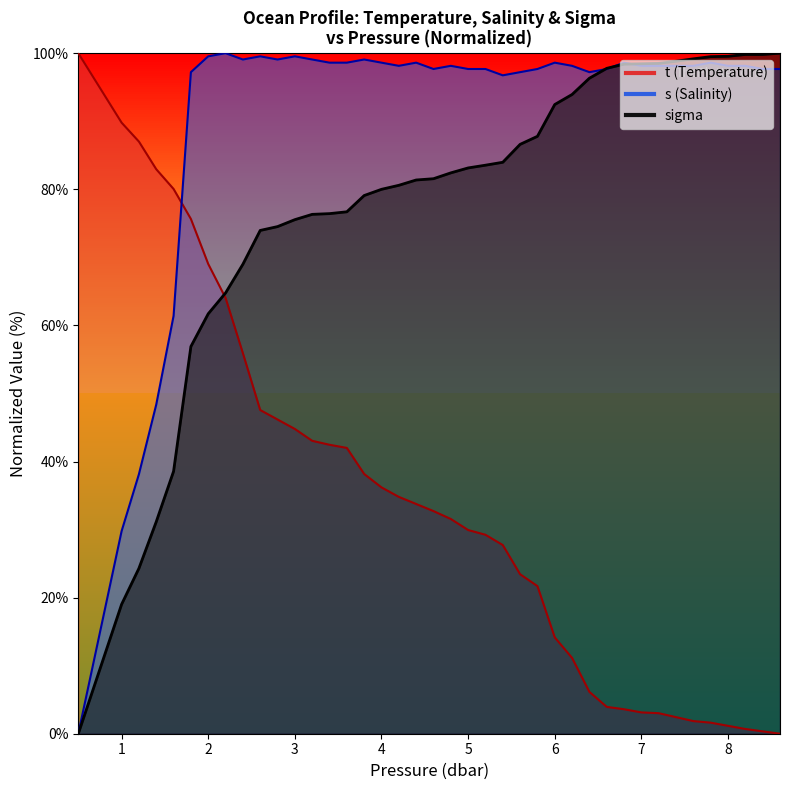

Rank the categories by sigma value from highest to lowest.

8.6, 8.2, 8.4, 8.0, 7.8, 7.6, 7.4, 7.2, 7.0, 6.8, 6.6, 6.4, 6.2, 6.0, 5.8, 5.6, 5.4, 5.2, 5.0, 4.8, 4.6, 4.4, 4.2, 4.0, 3.8, 3.6, 3.4, 3.2, 3.0, 2.8, 2.6, 2.4, 2.2, 2.0, 1.8, 1.6, 1.4, 1.2, 1.0, 0.5